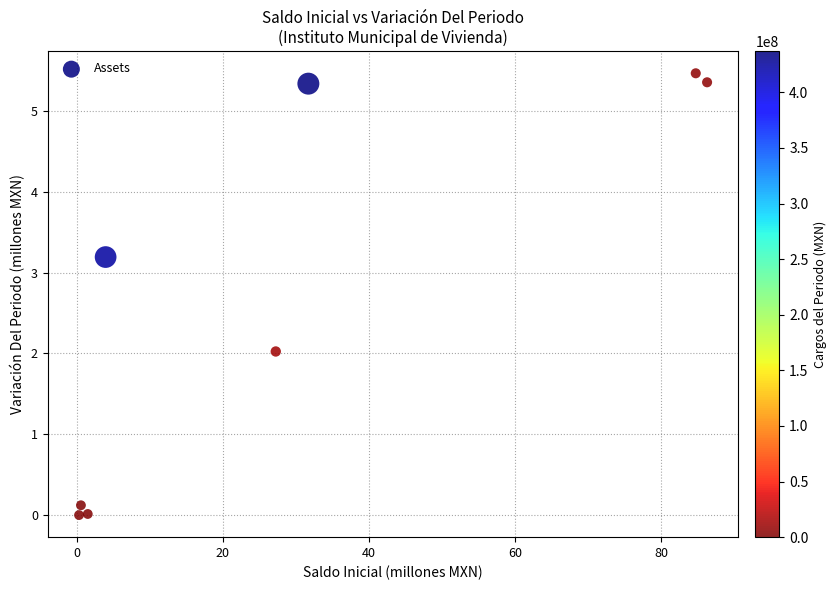

What is the average X value?

29.5